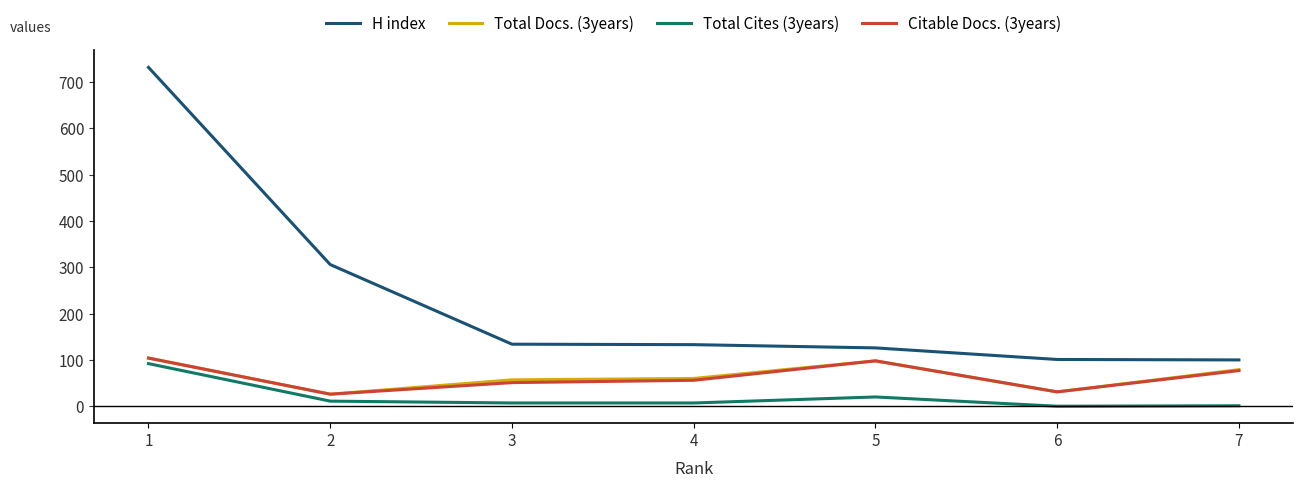

What is the greatest value displayed?

732